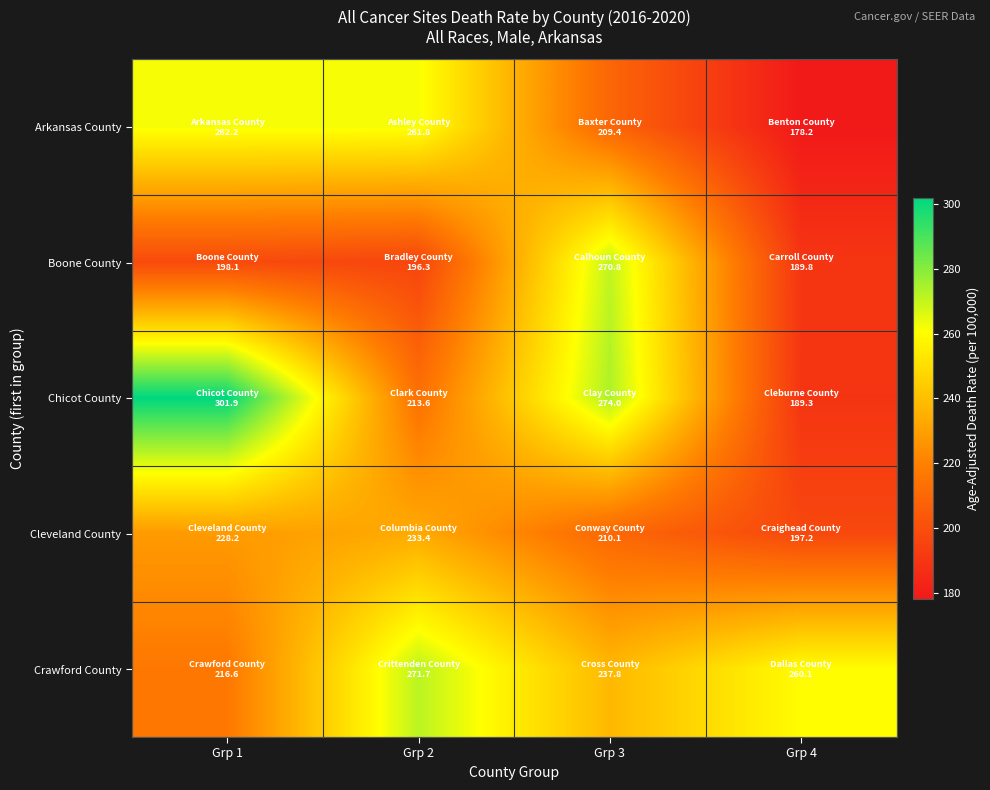

Which series has the largest total across all categories?

Crawford County